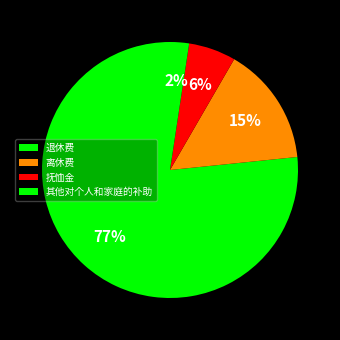

How many segments does this pie chart have?

4